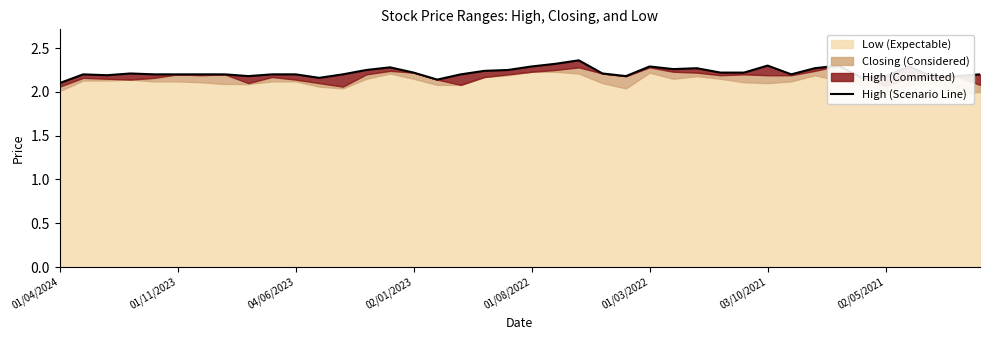

What is the greatest value displayed?

2.4